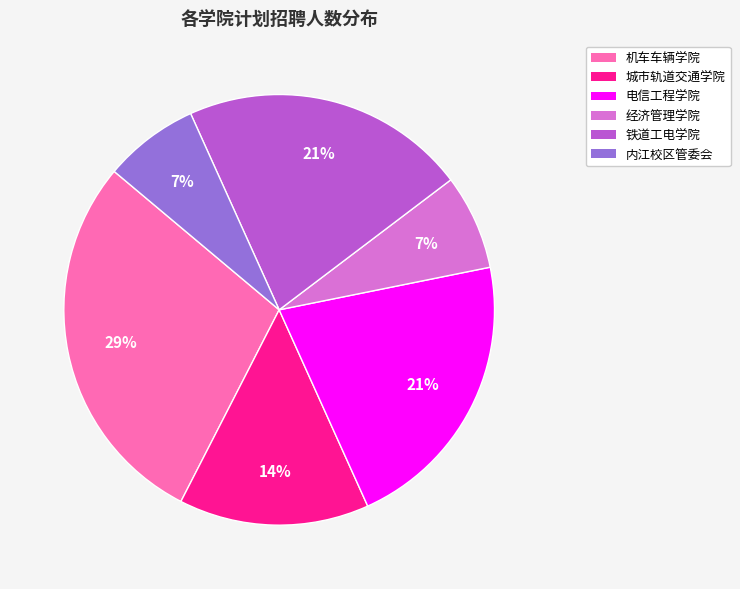

Between 经济管理学院 and 电信工程学院, which is larger?

电信工程学院